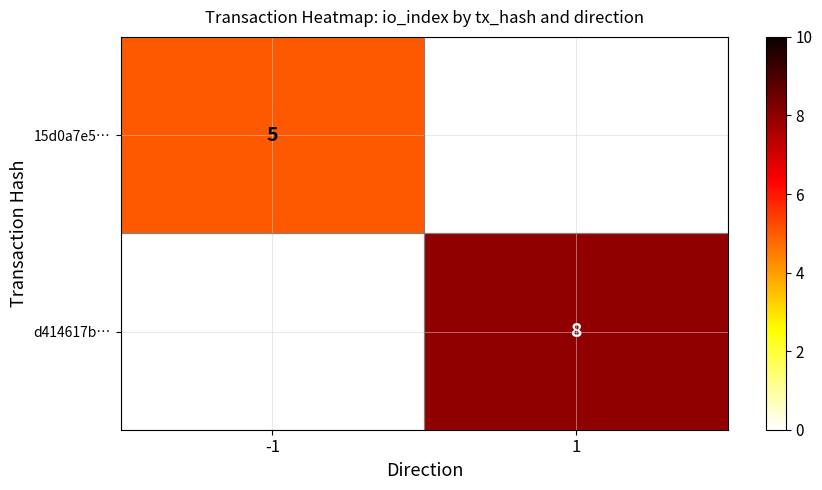

Is it true that 15d0a7e5… equals 5 at -1?

True